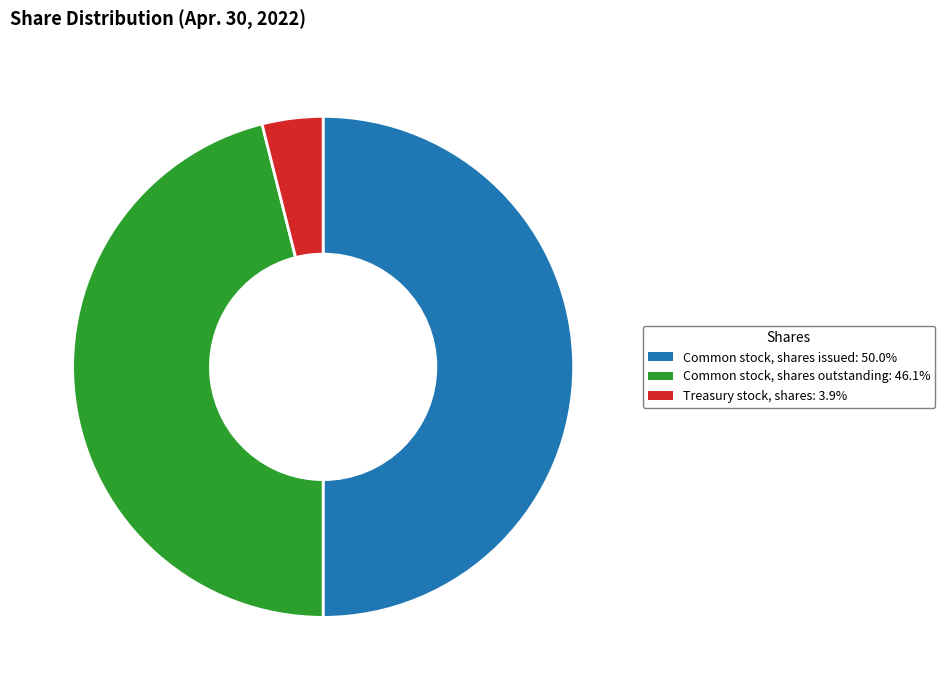

True or false: Treasury stock, shares accounts for 13% of the total.

False